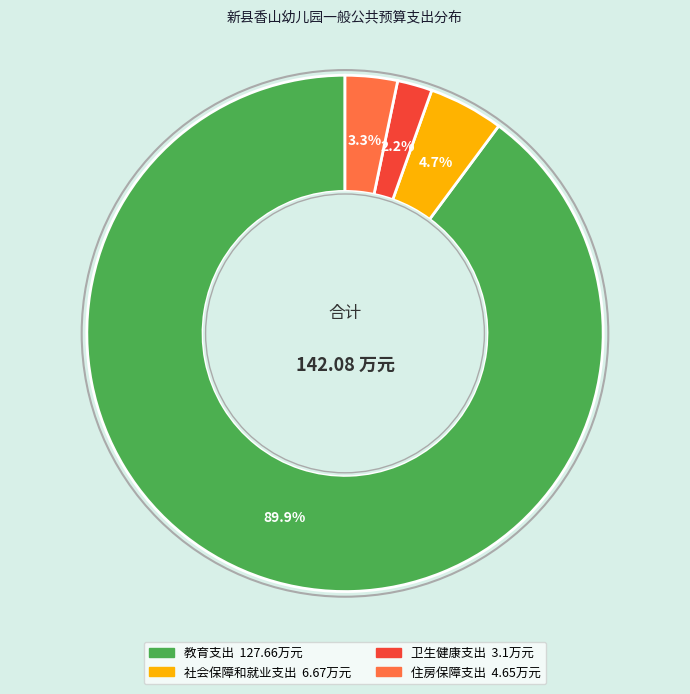

To the nearest percent, what is the difference between the 社会保障和就业支出 and 住房保障支出 slice percentages?

1%